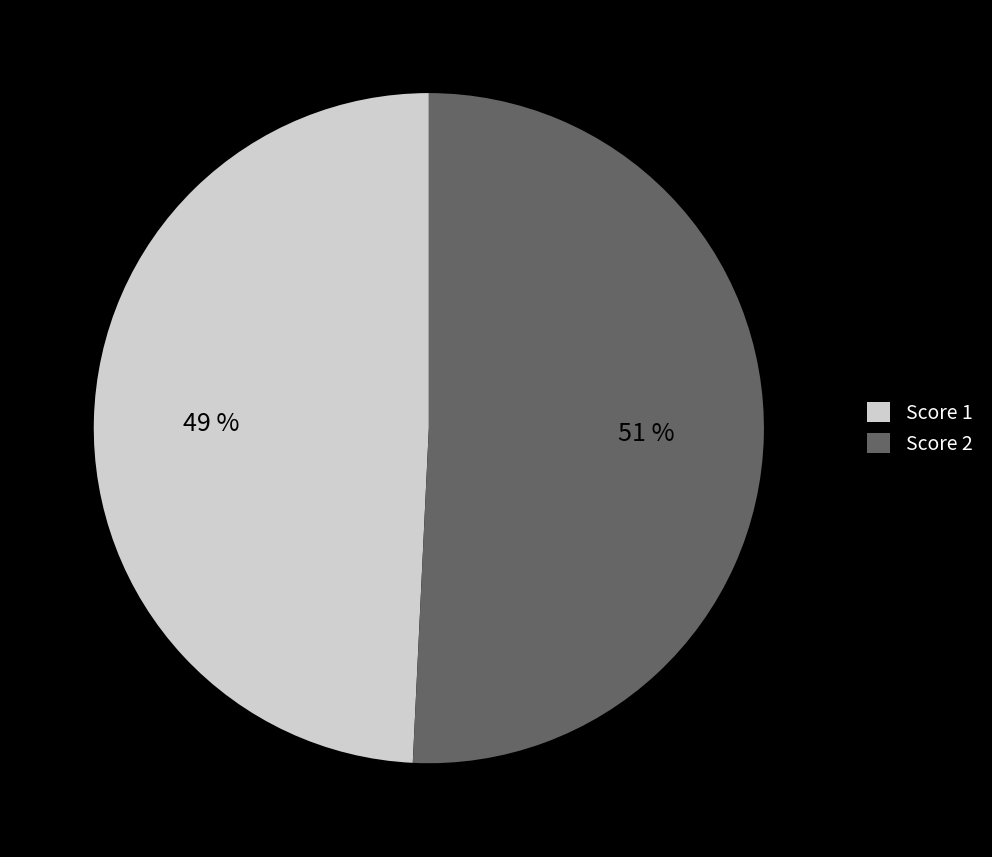

The Score 1 slice represents 49% of the pie. True or false?

True